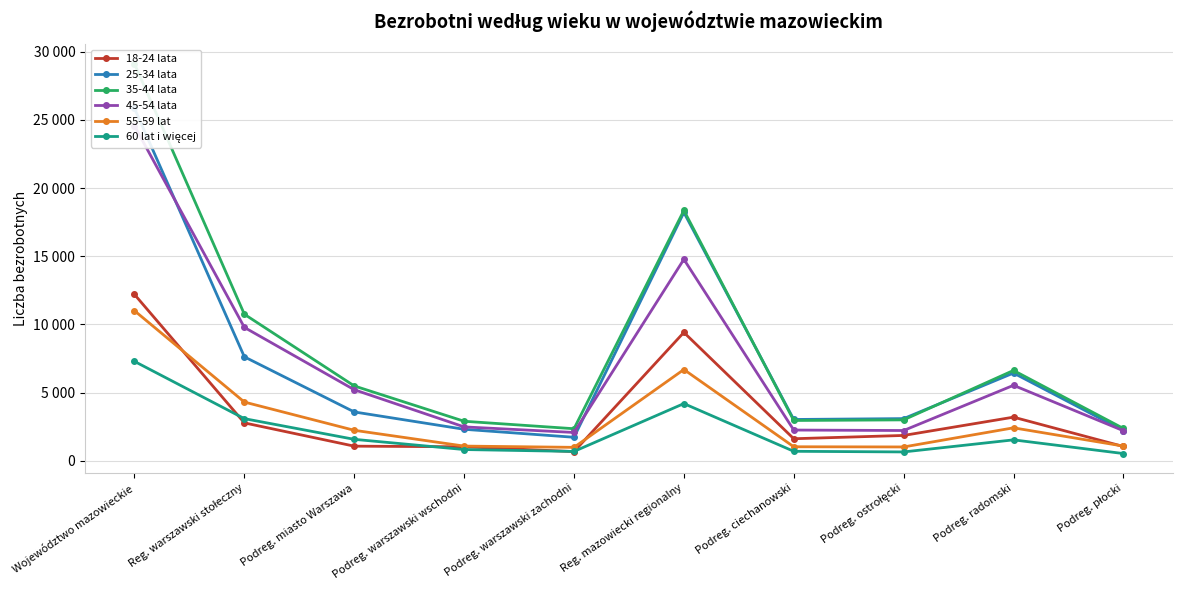

Reading left to right, extract all data points from this chart.

18-24 lata: 12203	2783	1076	1030	677	9420	1621	1862	3204	1052
25-34 lata: 25845	7628	3586	2314	1728	18217	3034	3097	6439	2223
35-44 lata: 29119	10752	5494	2903	2355	18367	2960	3004	6631	2374
45-54 lata: 24566	9786	5216	2489	2081	14780	2258	2224	5539	2209
55-59 lat: 11009	4311	2240	1082	989	6698	1032	1018	2421	1082
60 lat i więcej: 7293	3094	1577	828	689	4199	699	653	1538	534